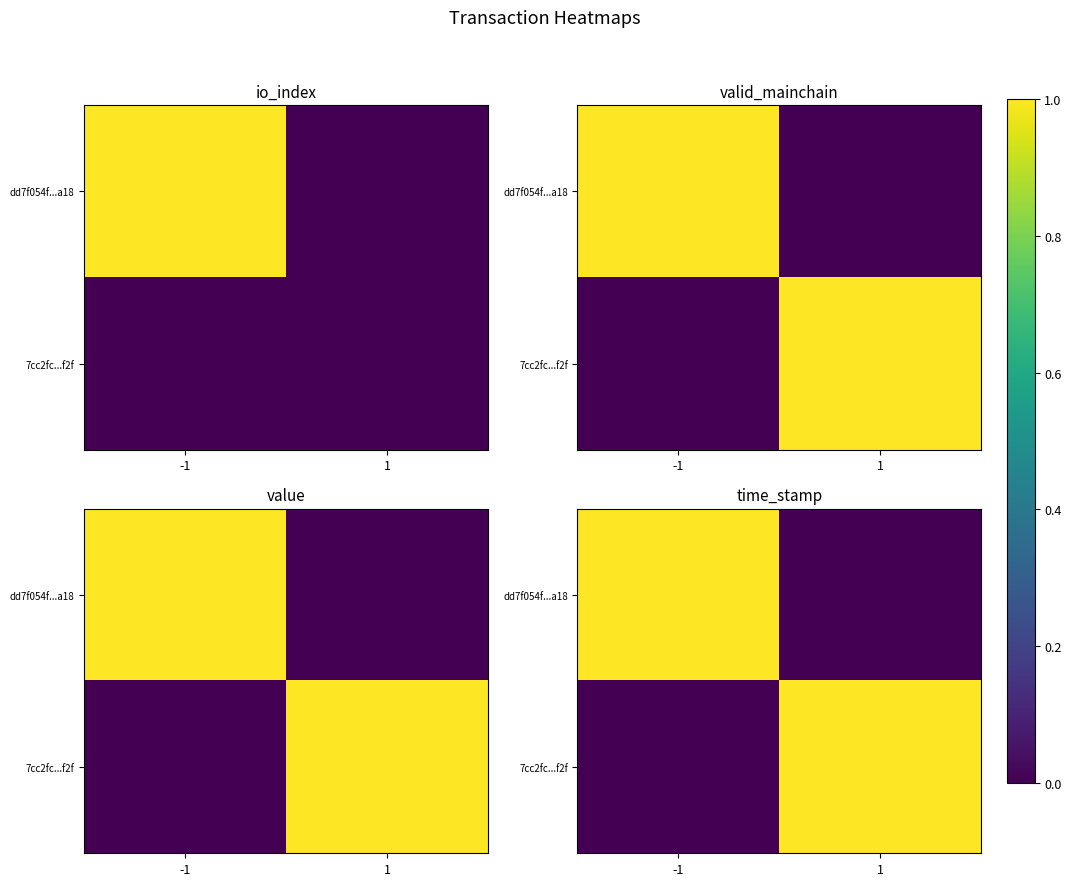

The dd7f054f...a18 series shows 0.3 at 1. True or false?

False